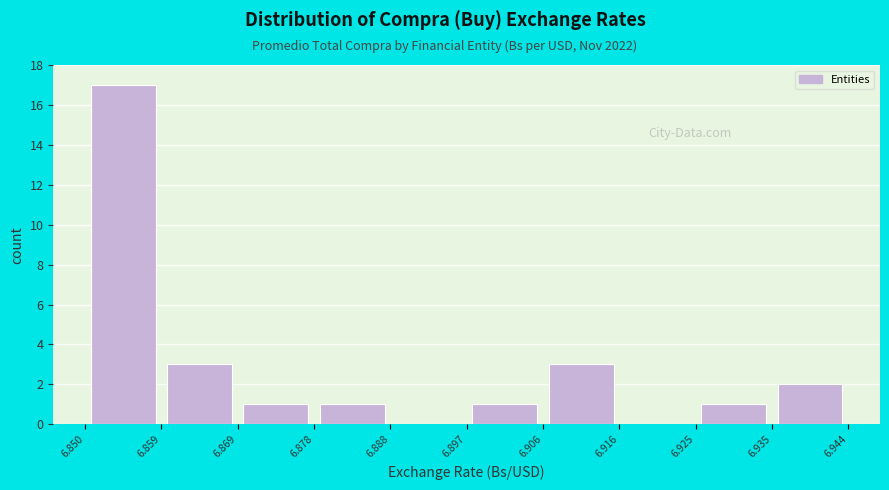

Reading left to right, list every bar in this chart as the range it spans on the x-axis followed by its height. The values are not printed on the chart, so give them approximately, as read against the axis.

6.850 to 6.859: 17
6.859 to 6.869: 3
6.869 to 6.878: 1
6.878 to 6.888: 1
6.888 to 6.897: 0
6.897 to 6.906: 1
6.906 to 6.916: 3
6.916 to 6.925: 0
6.925 to 6.935: 1
6.935 to 6.944: 2